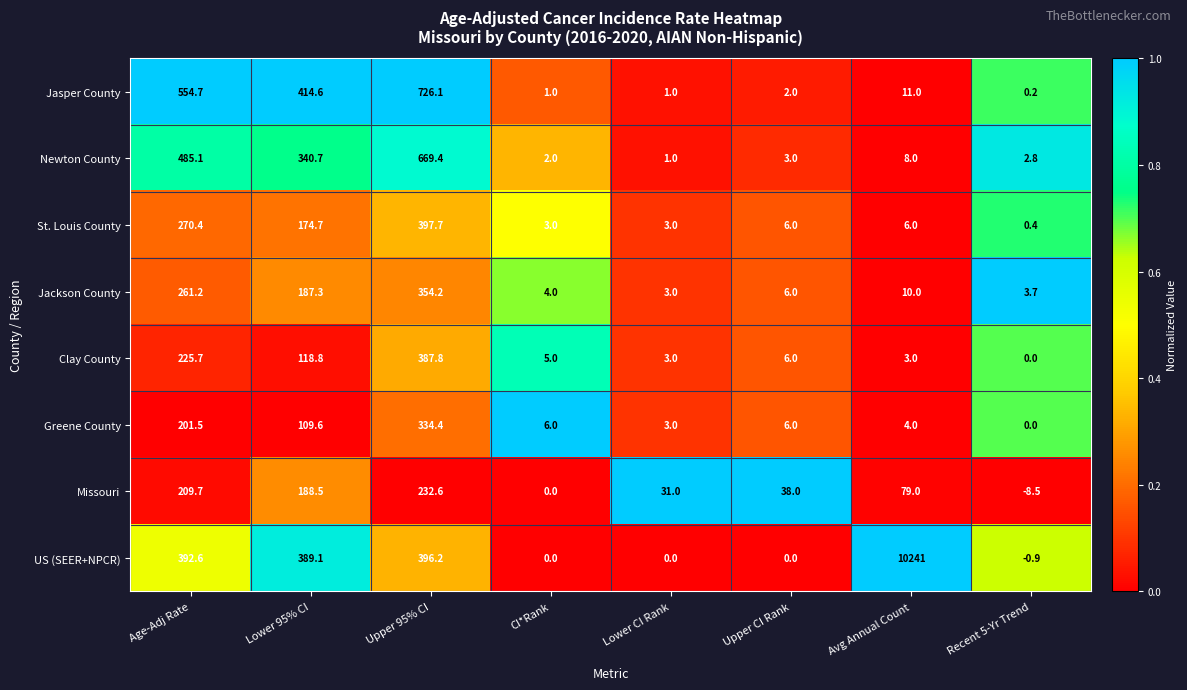

Between Lower CI Rank and Avg Annual Count, which series saw the biggest shift?

US (SEER+NPCR)